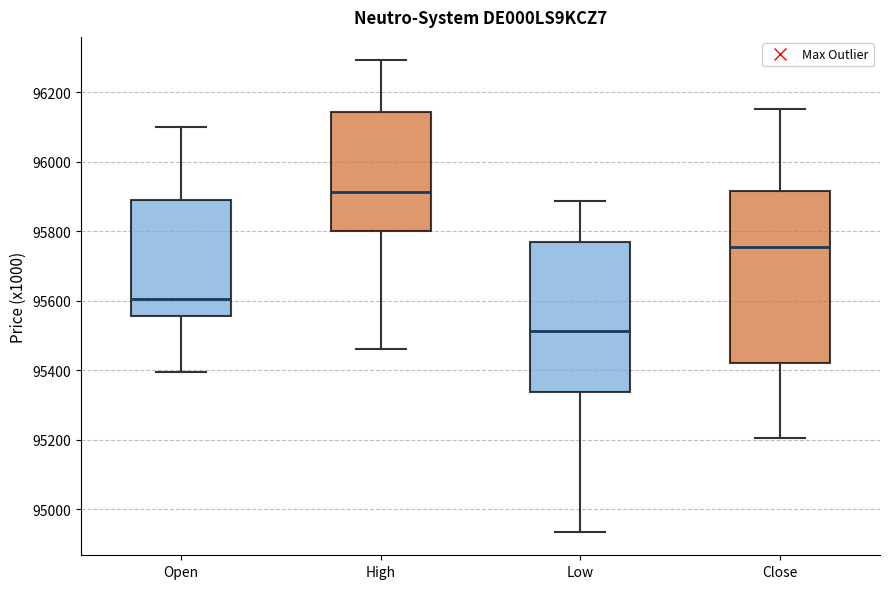

Where does the upper whisker of the box for Open end on the y-axis? The values are not printed on the chart, so give them approximately, as read against the axis.

96100